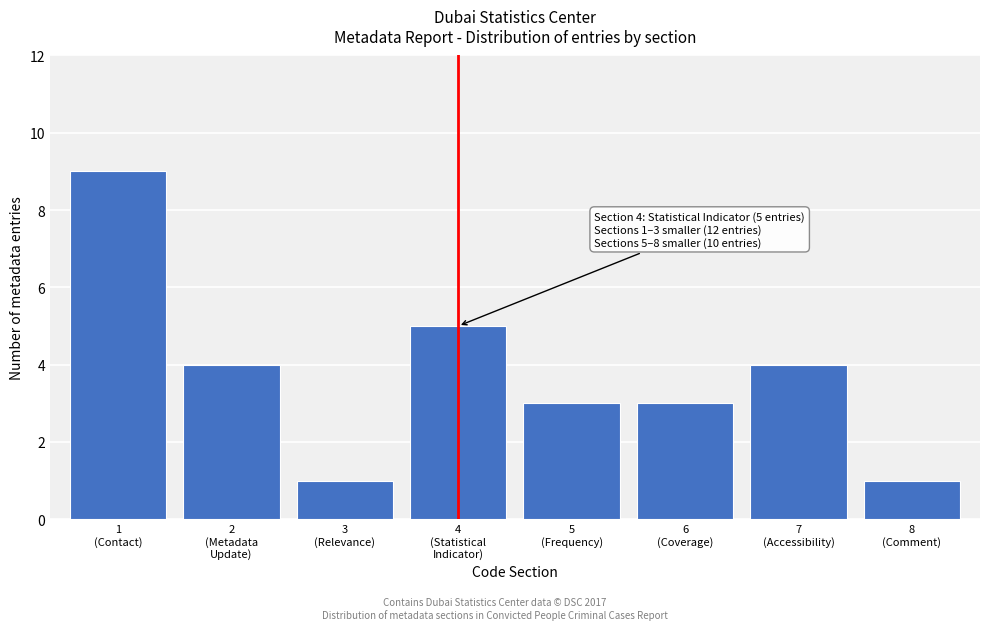

Reading left to right, what are all the values shown in this chart?

9	4	1	5	3	3	4	1